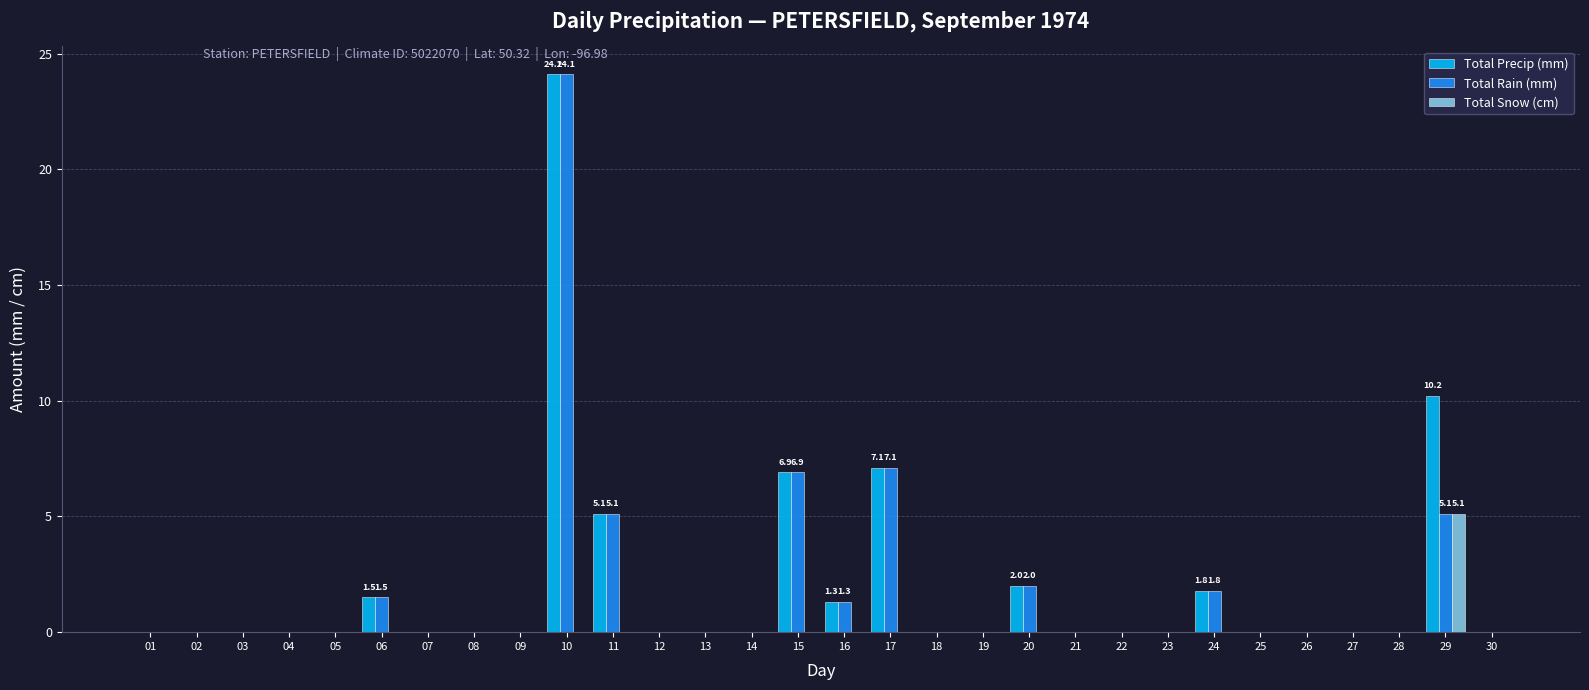

Are the bars grouped side by side (vs. stacked)?

Yes